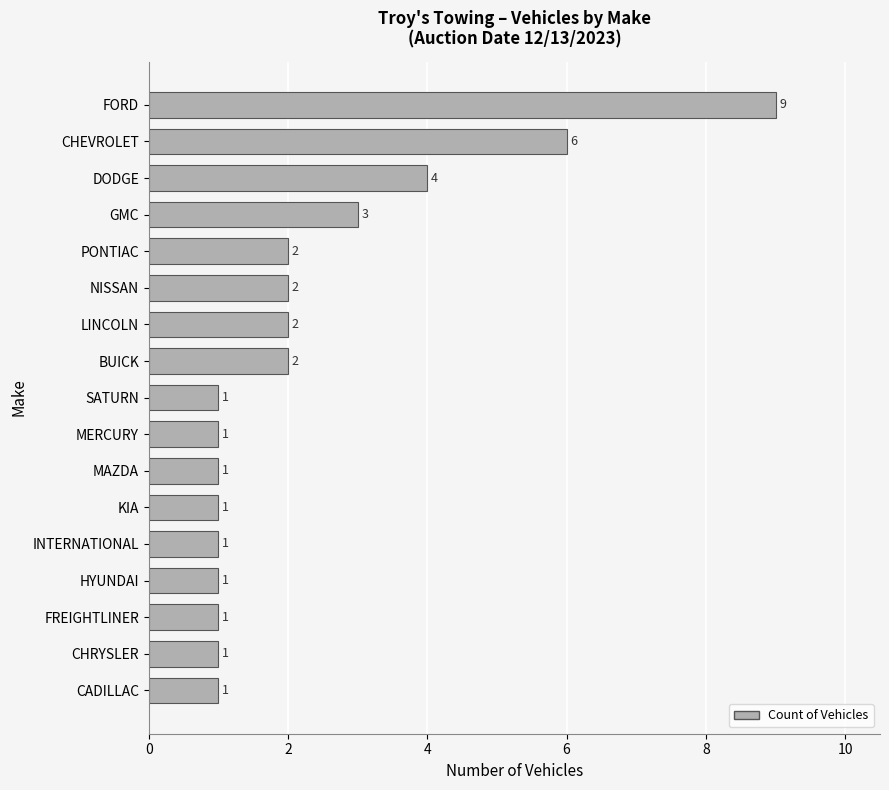

True or false: the data shows 1 at KIA.

True